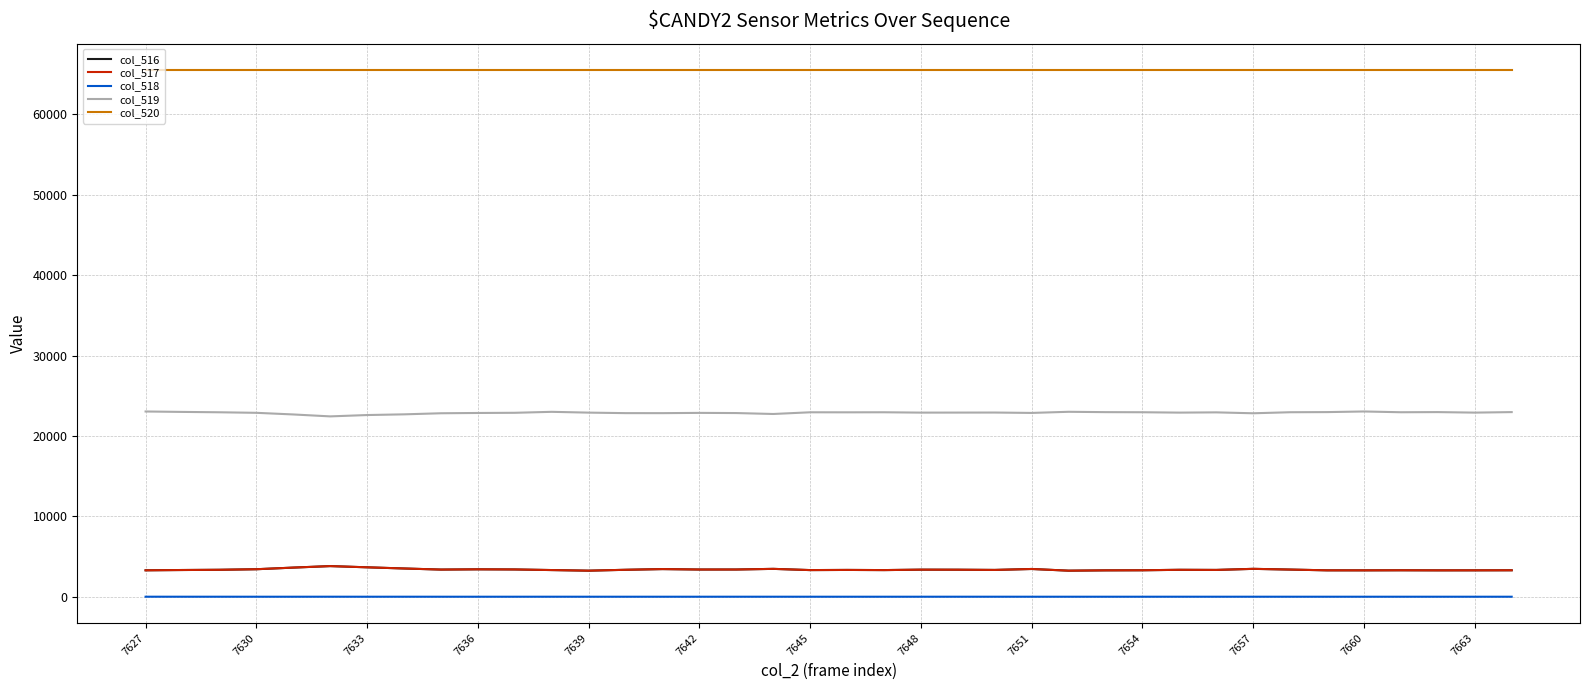

Which series has the largest total across all categories?

col_520